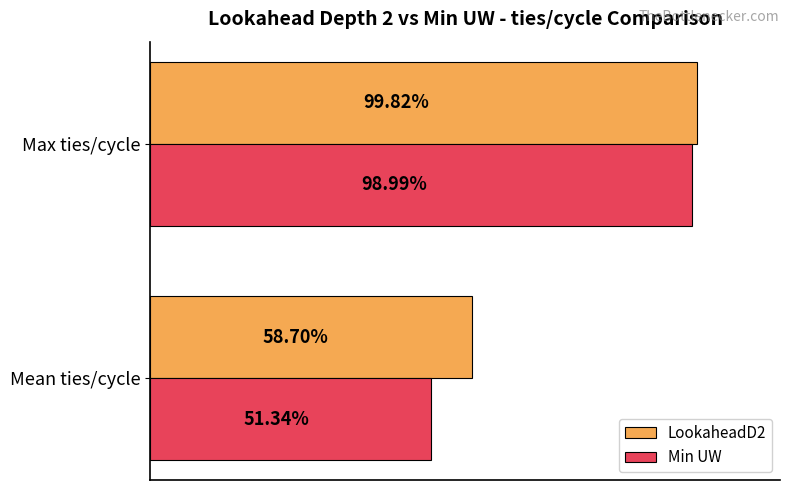

What are all the series names shown in the legend?

LookaheadD2, Min UW